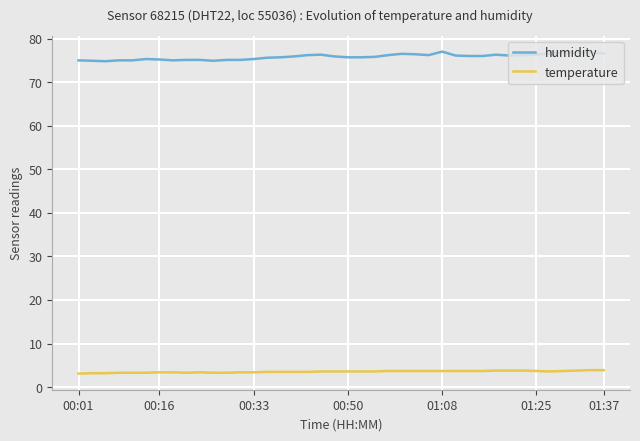

True or false: humidity and temperature intersect in this chart.

False